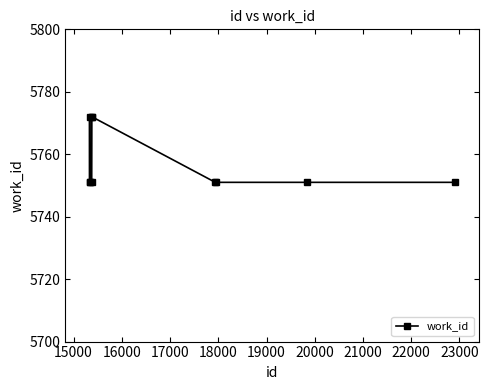

What is the value of the 3rd point from the left?

5751